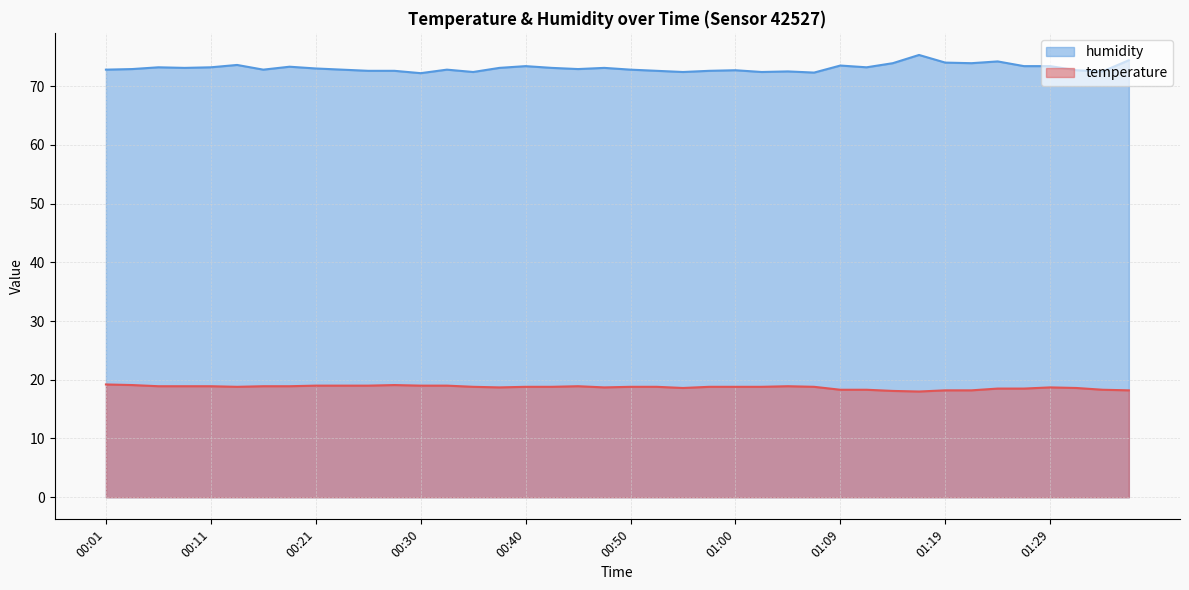

True or false: temperature and humidity intersect in this chart.

False